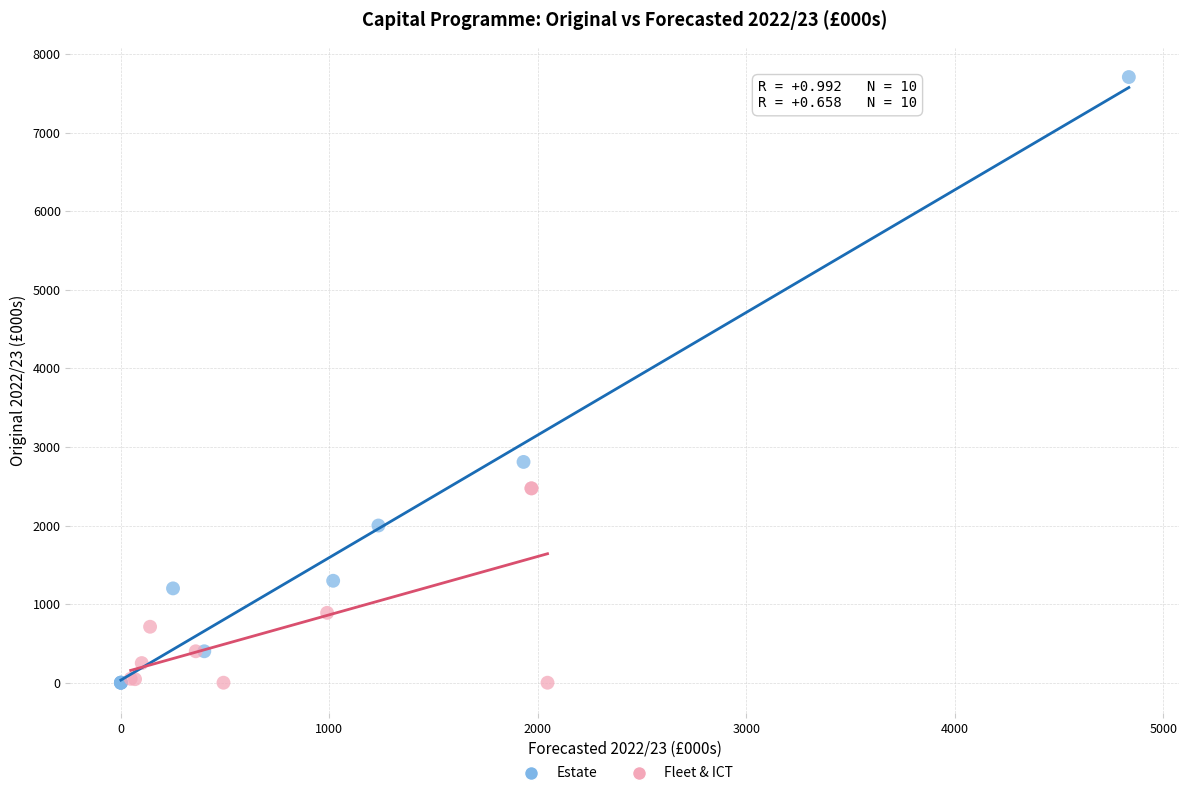

Which series has the largest Y range (max minus min)?

Estate